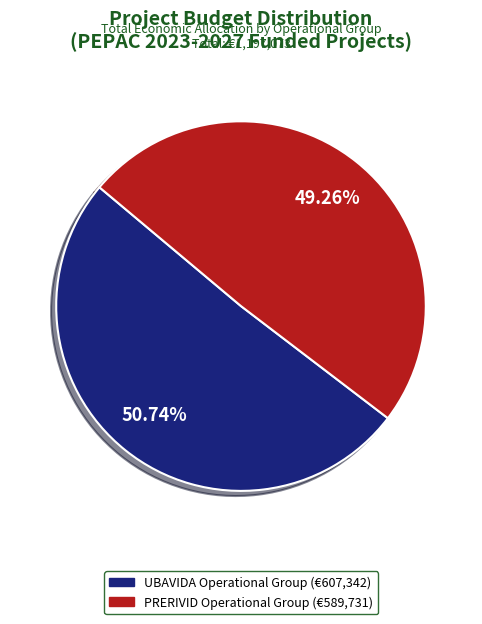

True or false: PRERIVID Operational Group accounts for 43% of the total.

False